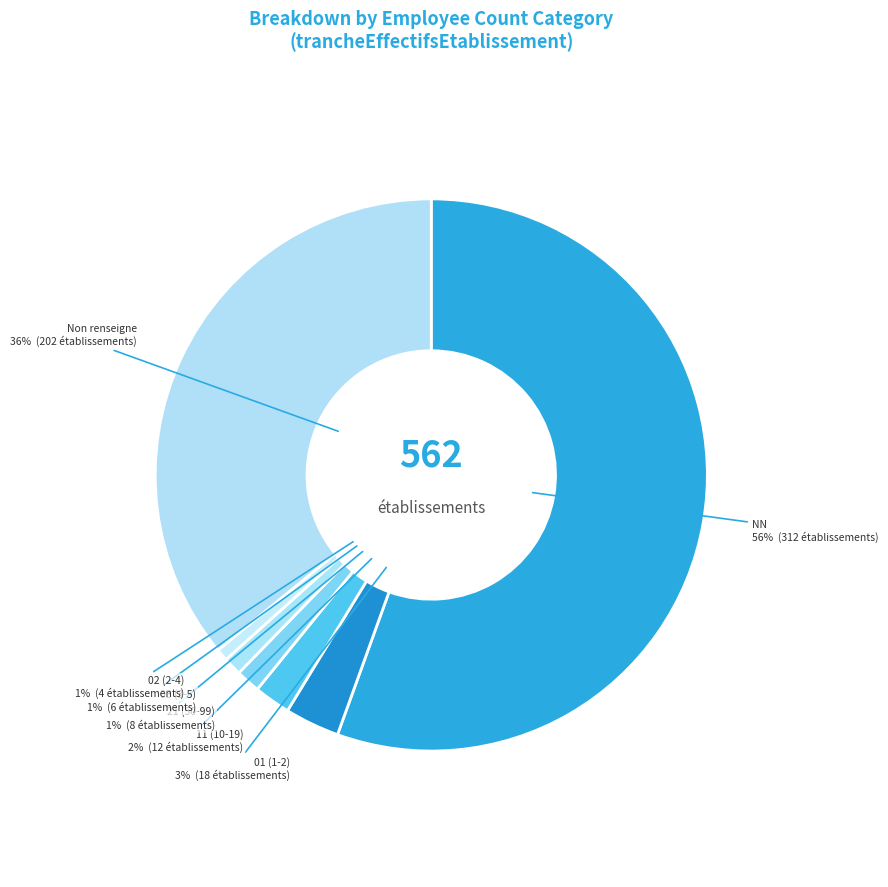

Do NN and 11 (10-19) together represent more than half of the pie?

Yes